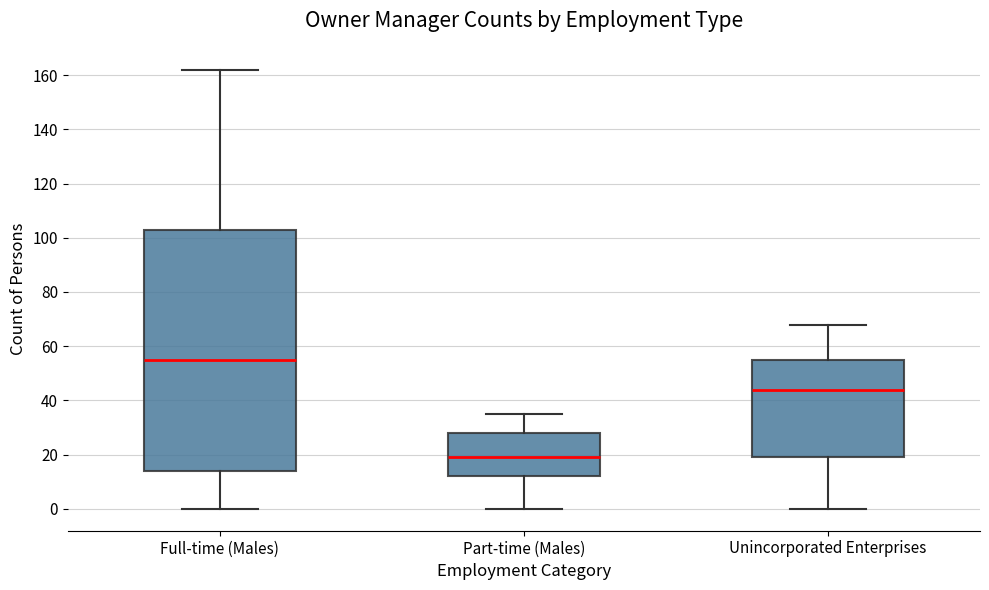

Where does the median line of the box for Unincorporated Enterprises sit on the y-axis? The values are not printed on the chart, so give them approximately, as read against the axis.

44